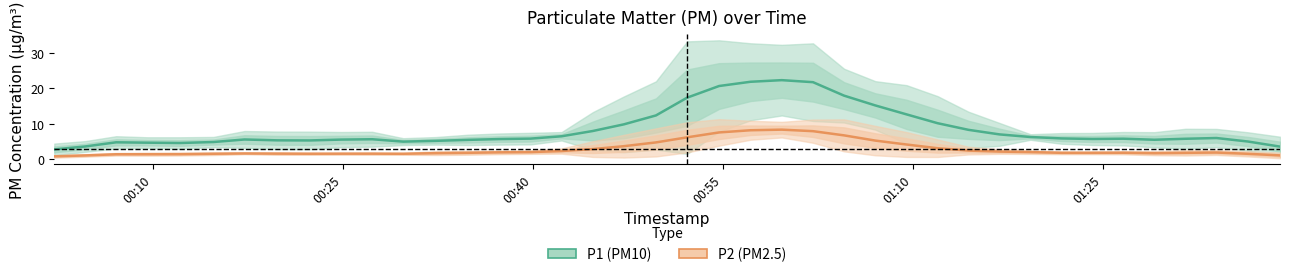

What are all the series names shown in the legend?

P1 (PM10), P2 (PM2.5)